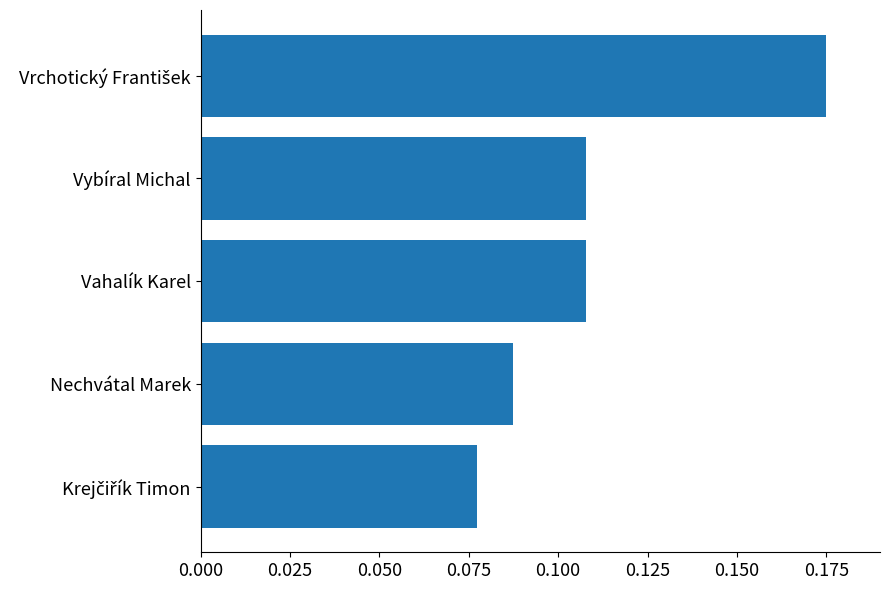

Does the chart contain any negative values?

No